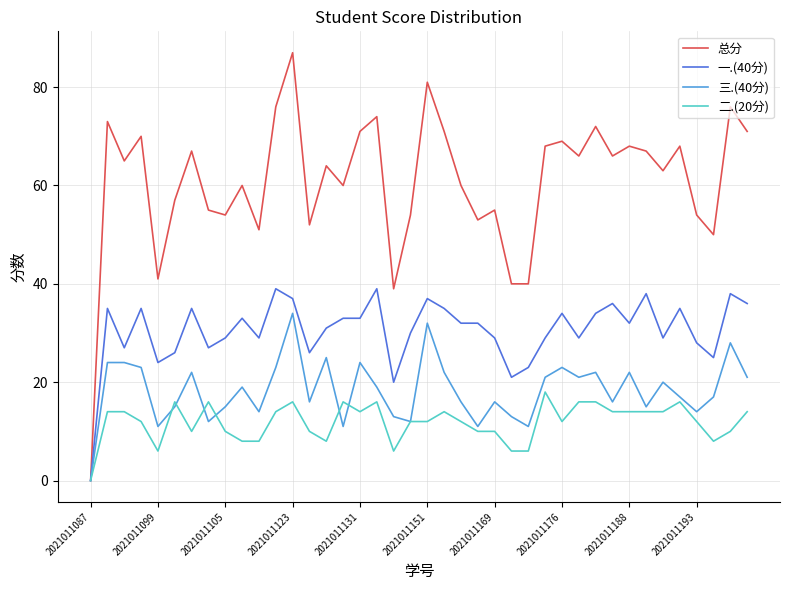

Which series has the largest range (max minus min)?

总分